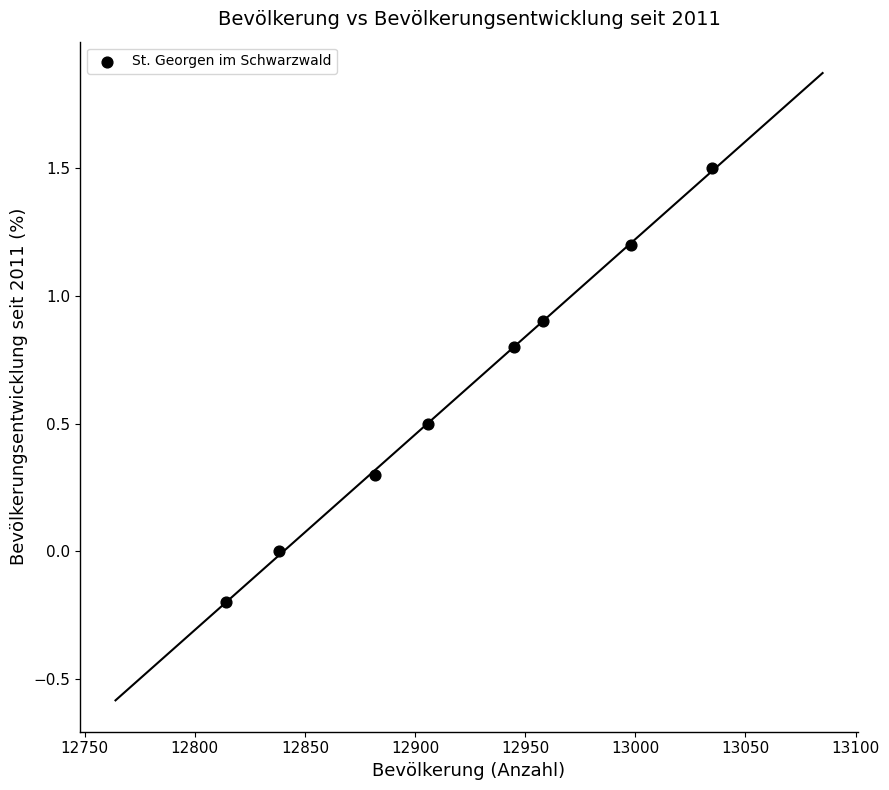

What is the average Y value?

0.6